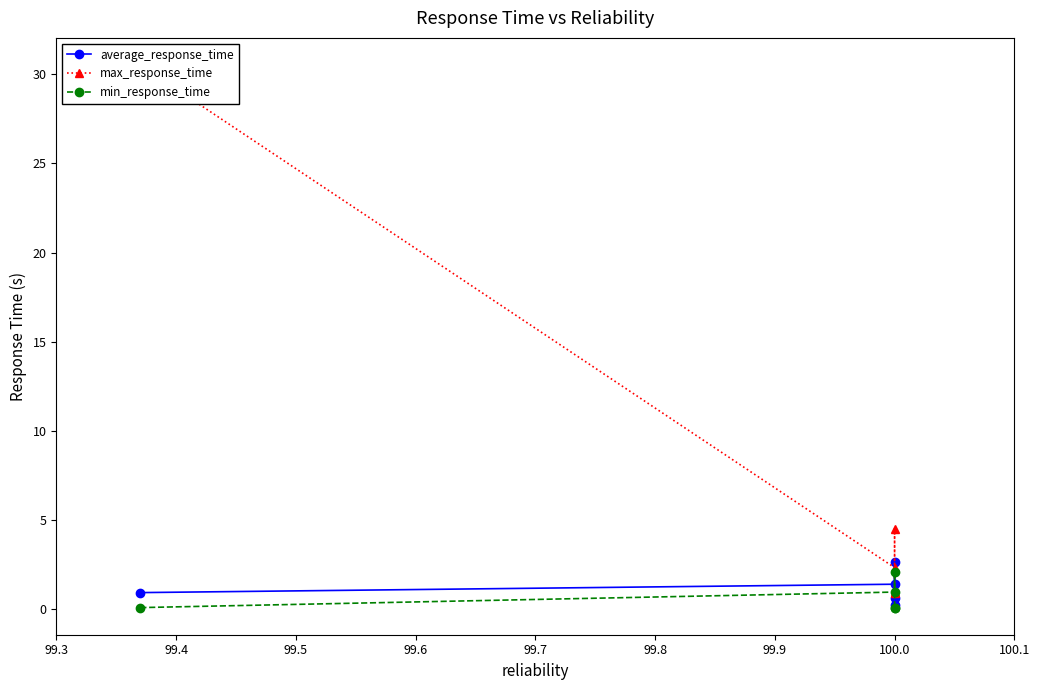

How many lines are shown in the chart?

3